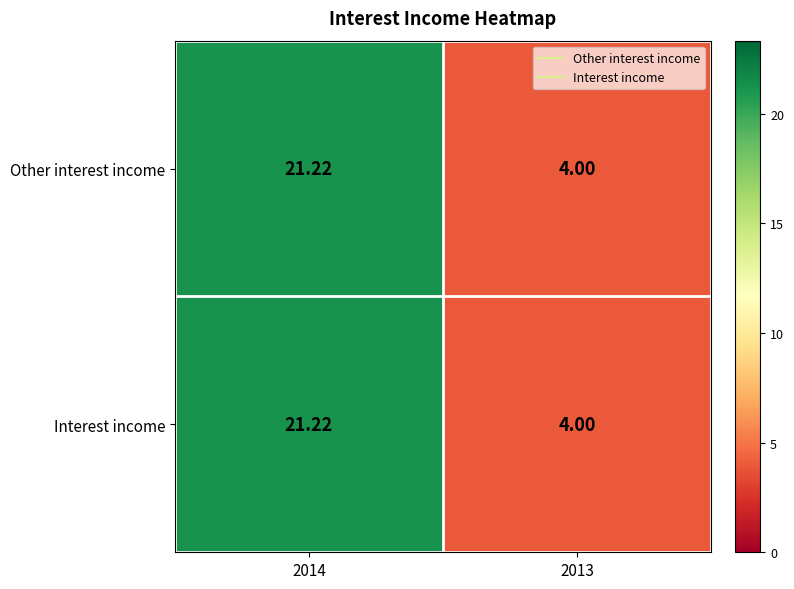

What is the smallest value displayed?

4.0